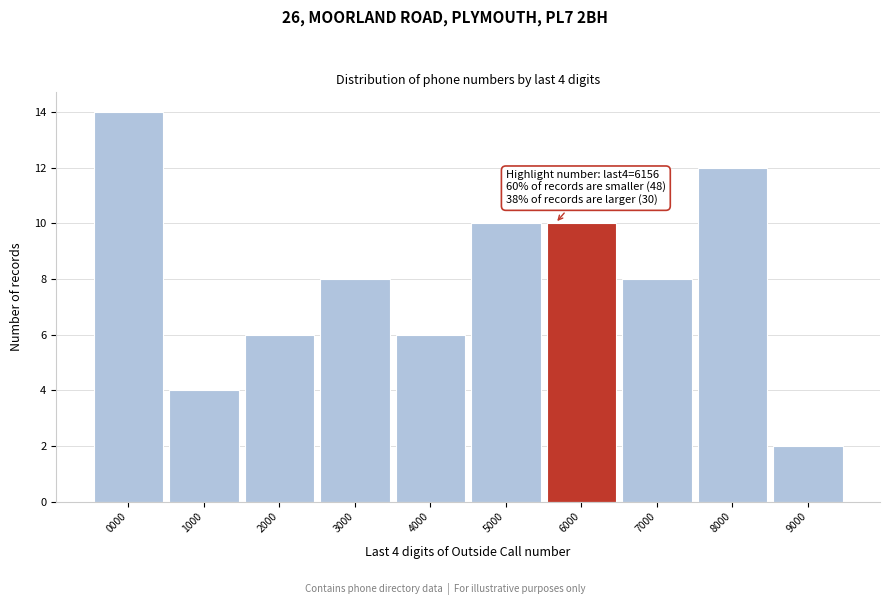

Reading left to right, what are all the values shown in this chart?

14	4	6	8	6	10	10	8	12	2